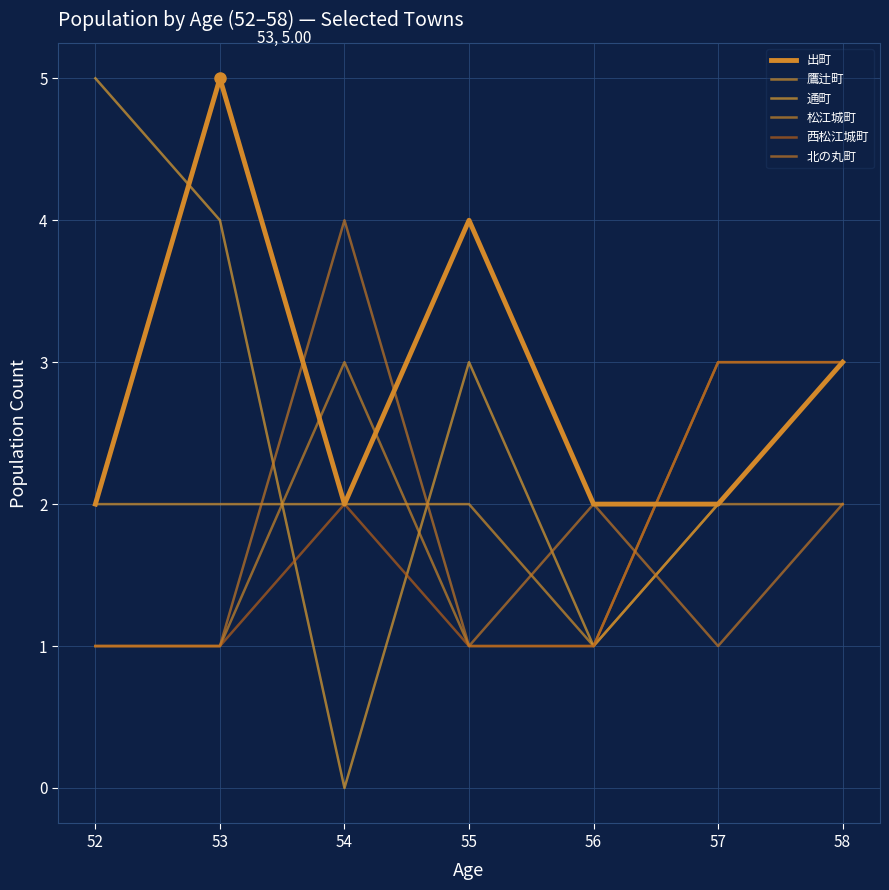

What value does the 松江城町 series have at 54?

3